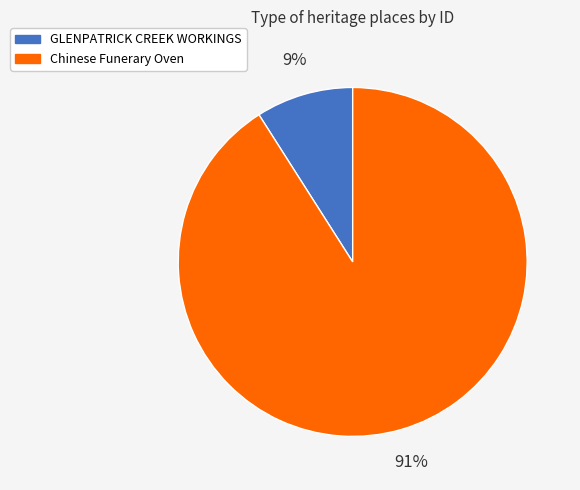

To the nearest percent, what is the combined percentage of GLENPATRICK CREEK WORKINGS and Chinese Funerary Oven?

100%